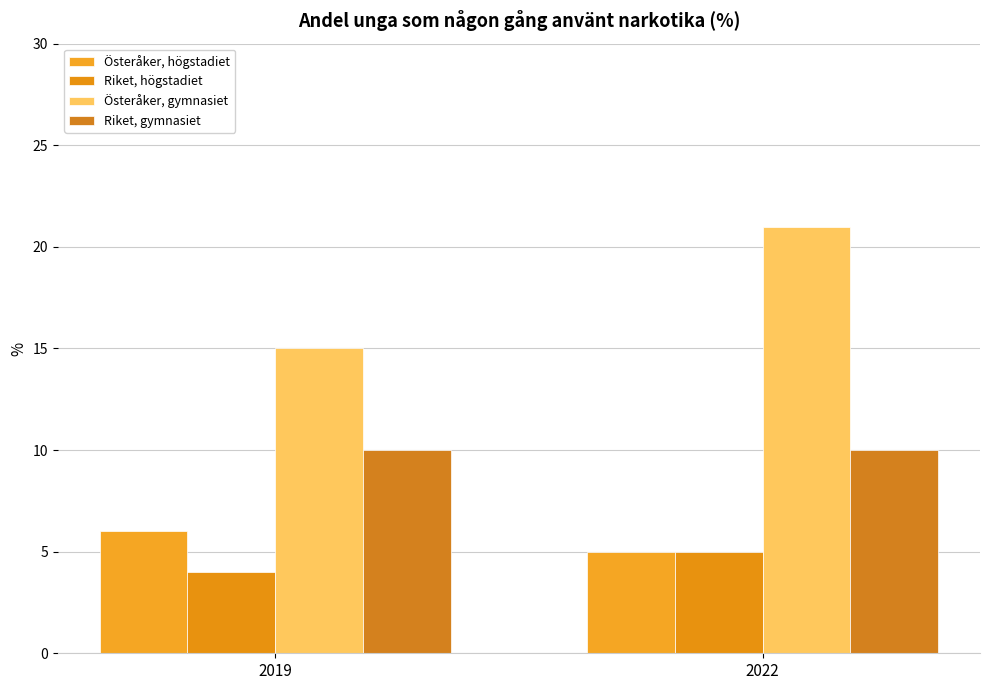

Where is Österåker, högstadiet nearest to the value 5?

2022